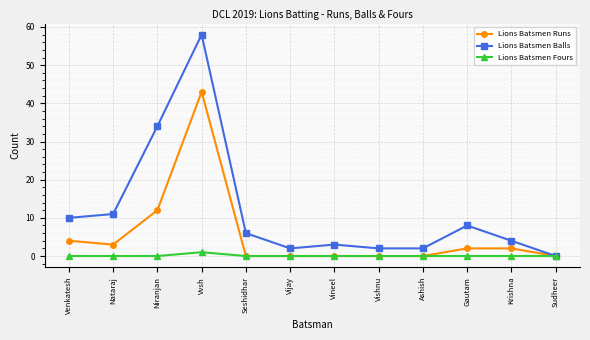

At how many categories does at least one series exceed 37?

1